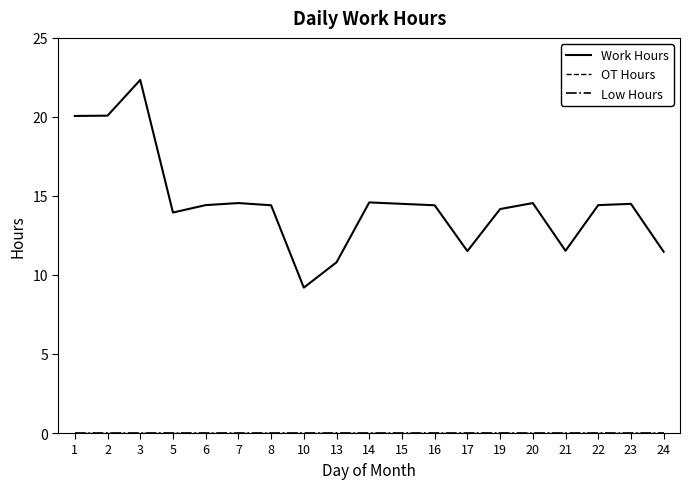

Is this an area chart (filled region under the line)?

No